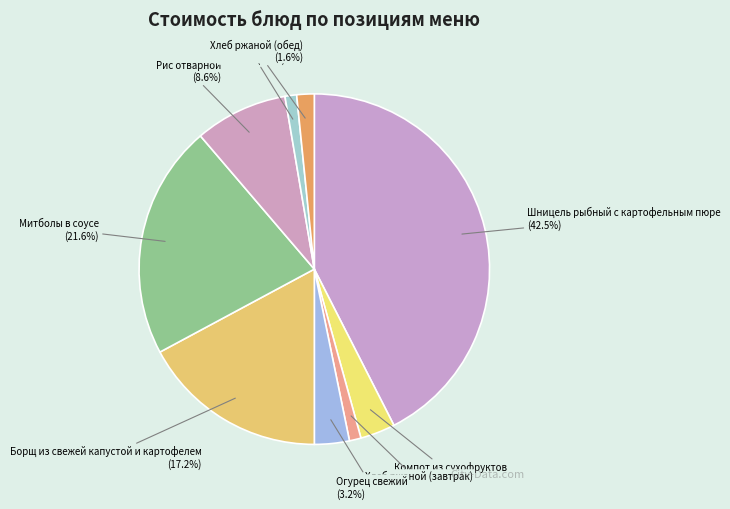

To the nearest percent, what portion does Огурец свежий represent?

3%